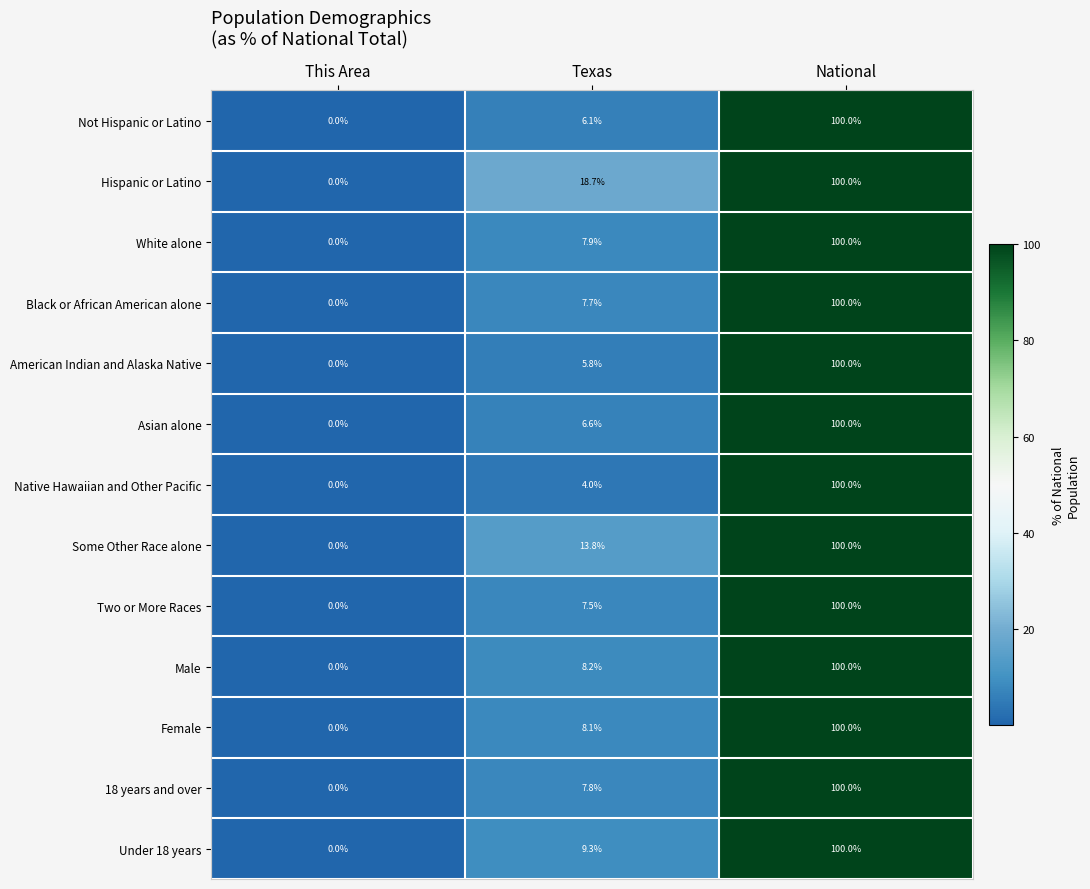

Read the American Indian and Alaska Native value at Texas.

5.8